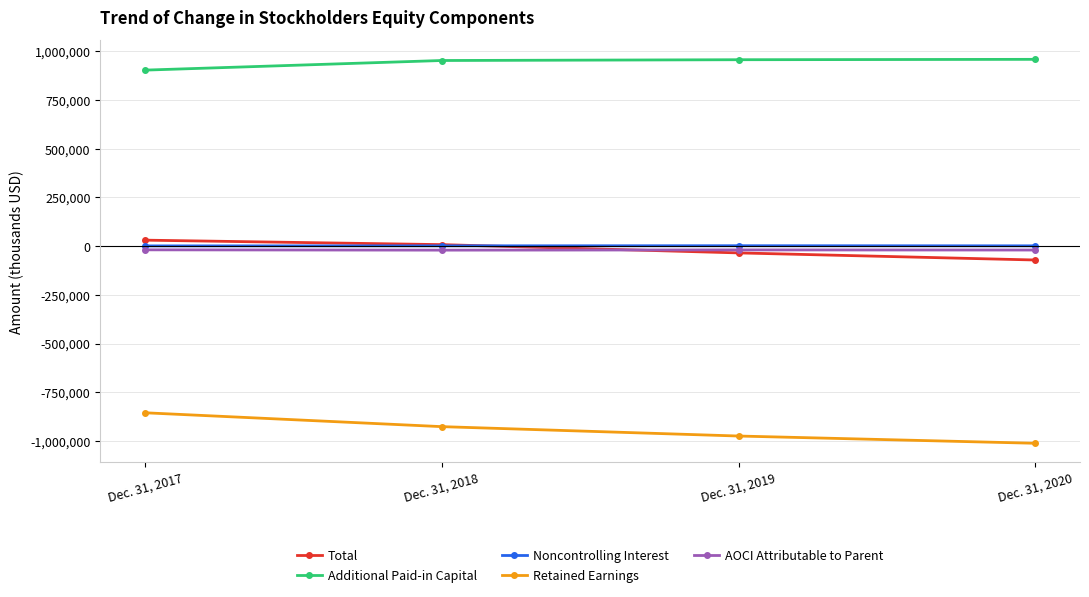

The value of Additional Paid-in Capital at Dec. 31, 2019 is 956647. True or false?

True